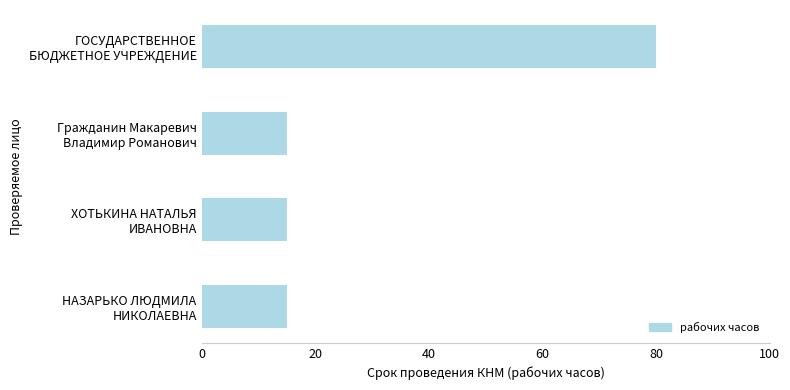

What is the sum of all values?

125